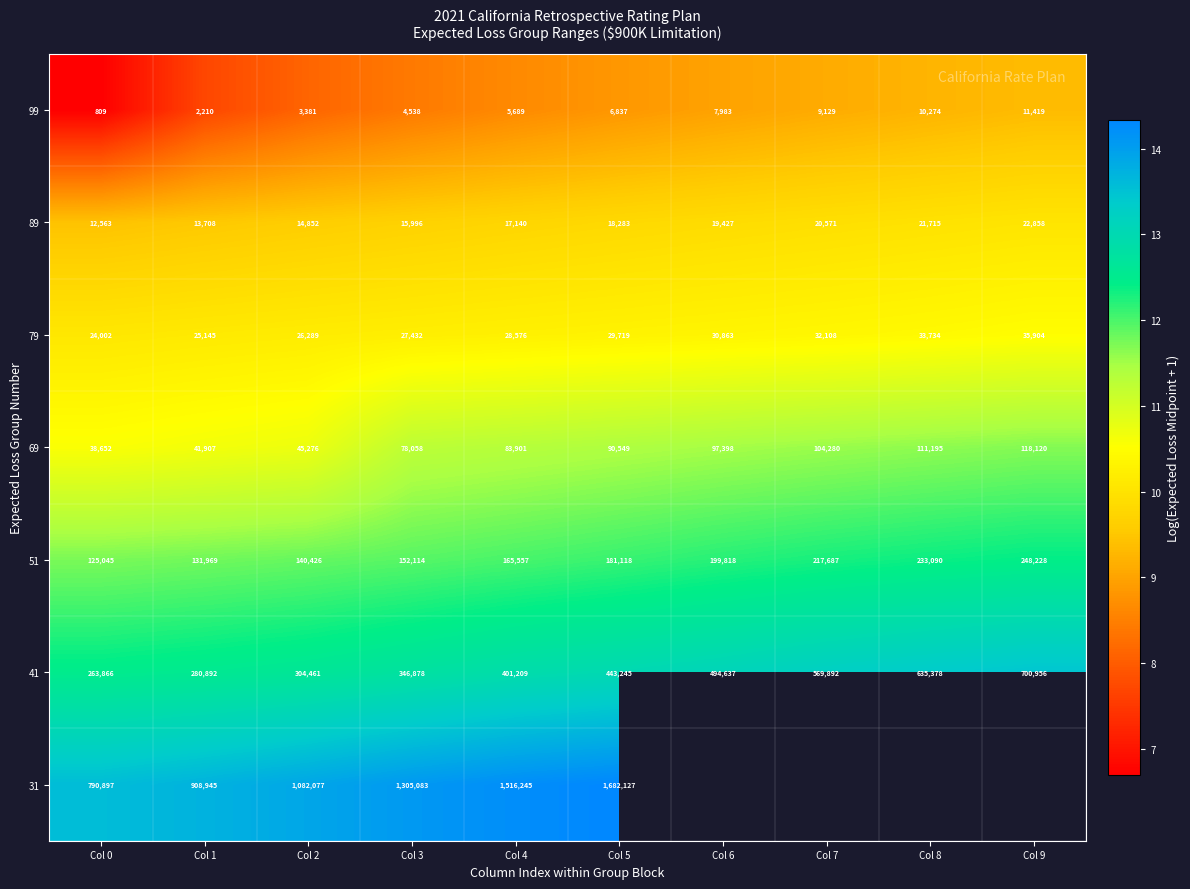

The value of 99 at Col 2 is 3.4. True or false?

False